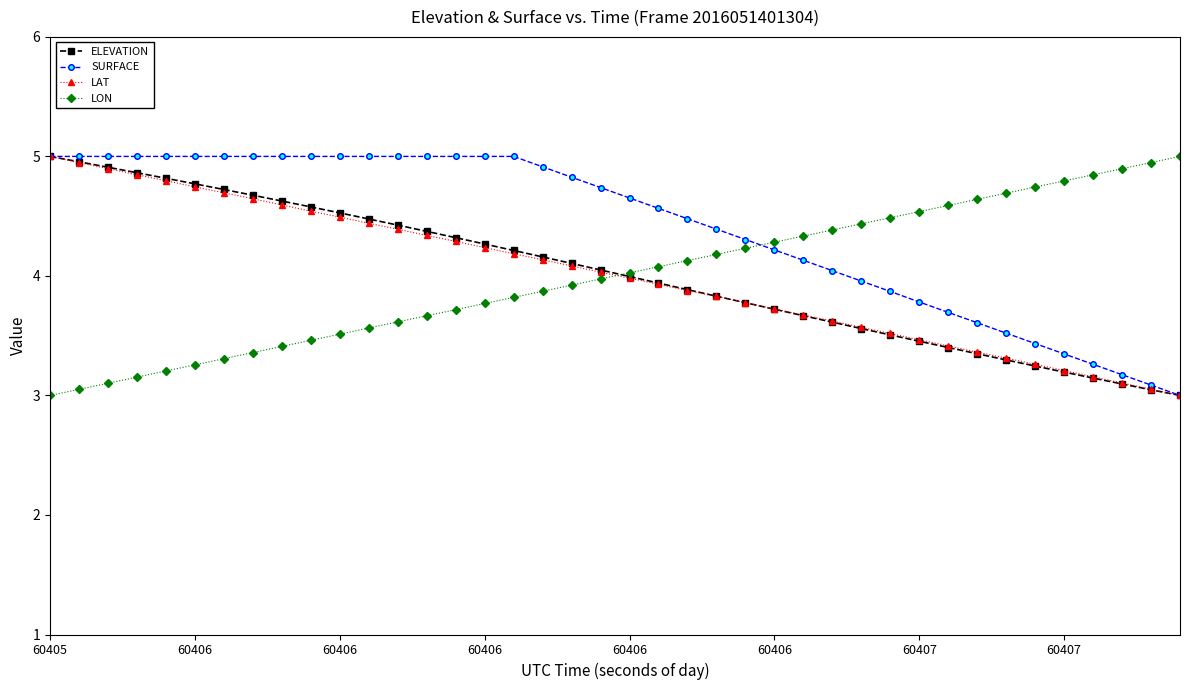

True or false: LON has more than 1 interior local peaks.

False